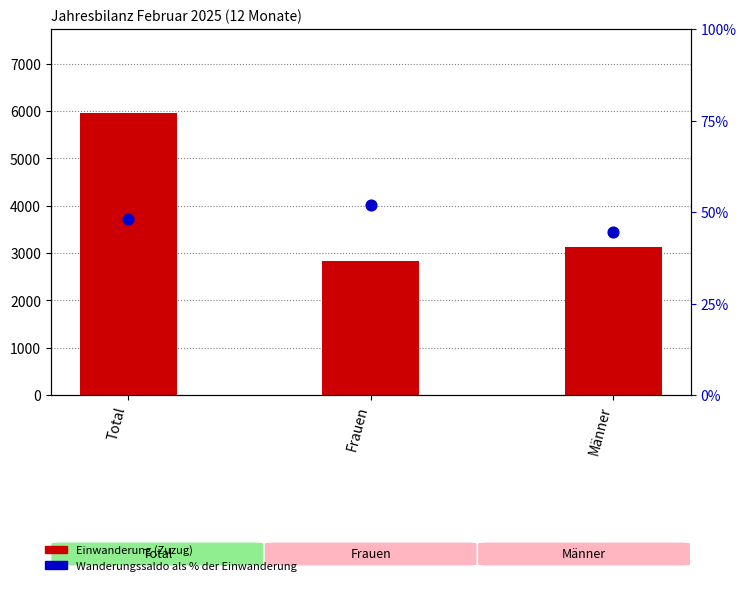

What is the total value across all series at Männer?

3168.6